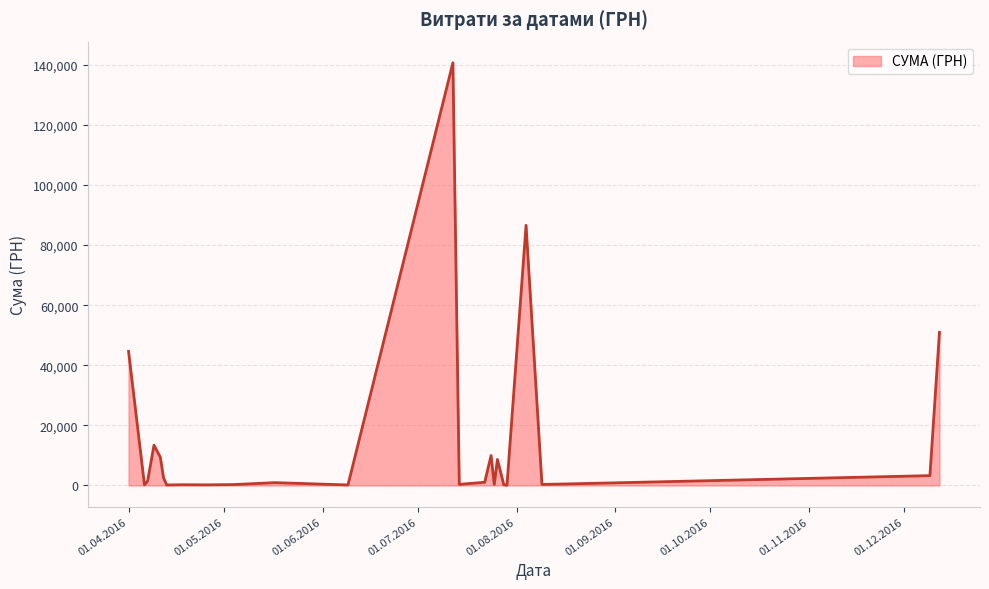

What is the sum of all values?

377077.4